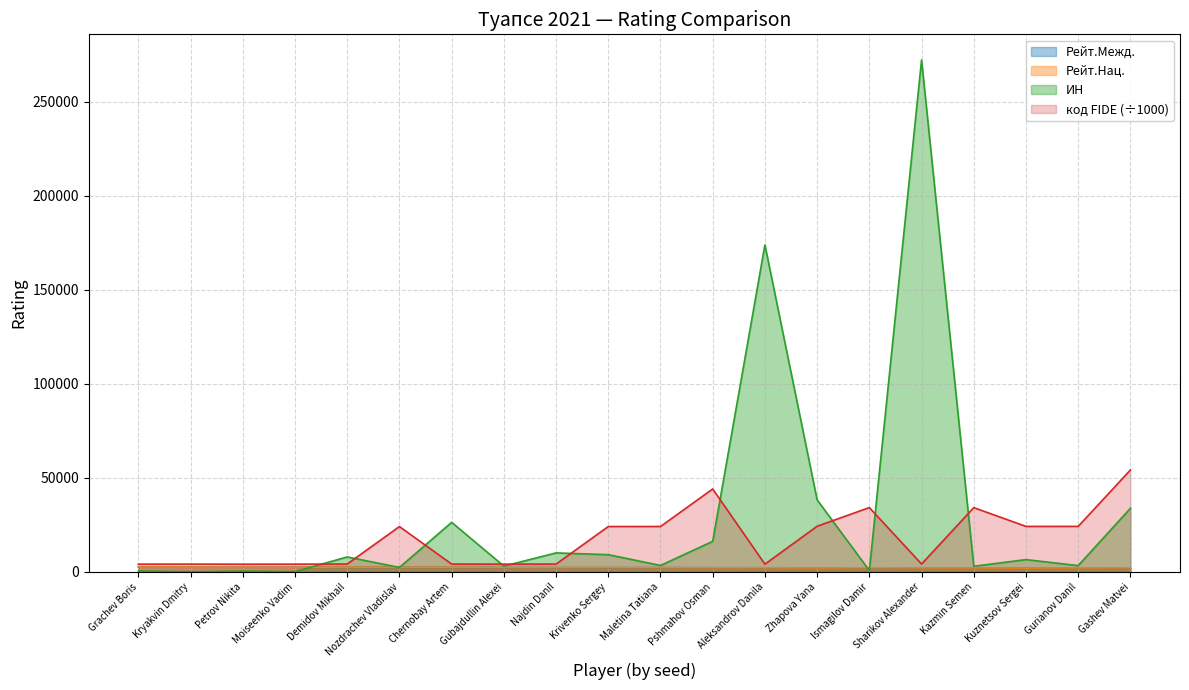

Is it true that ИН equals 173819.0 at Aleksandrov Danila?

True